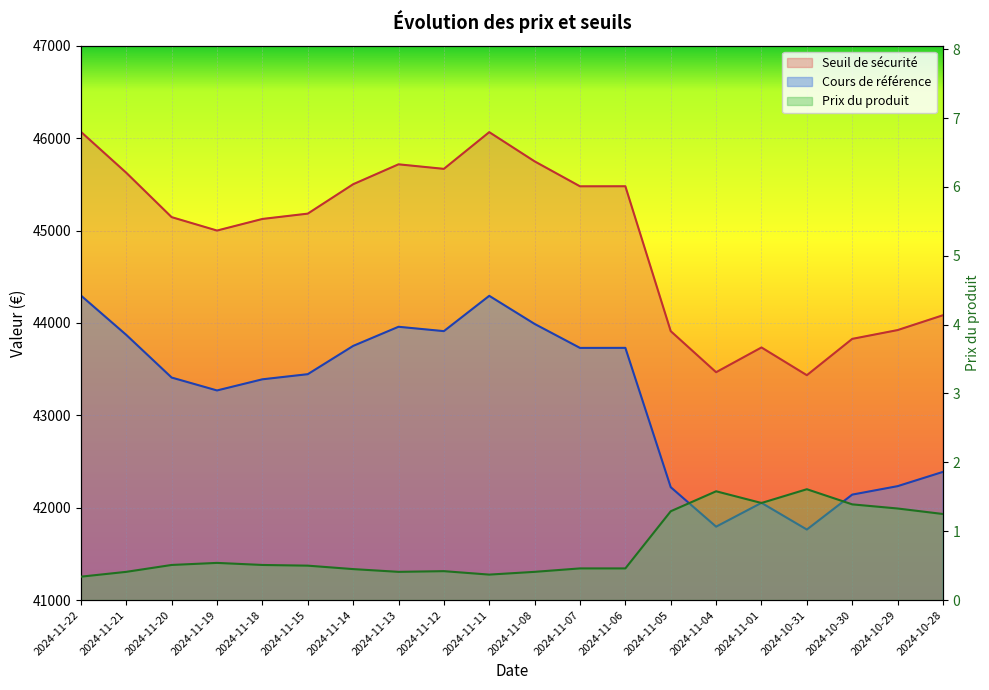

Rank the categories by value from highest to lowest.

2024-10-31, 2024-11-04, 2024-11-01, 2024-10-30, 2024-10-29, 2024-11-05, 2024-10-28, 2024-11-19, 2024-11-20, 2024-11-18, 2024-11-15, 2024-11-07, 2024-11-06, 2024-11-14, 2024-11-12, 2024-11-21, 2024-11-13, 2024-11-08, 2024-11-11, 2024-11-22